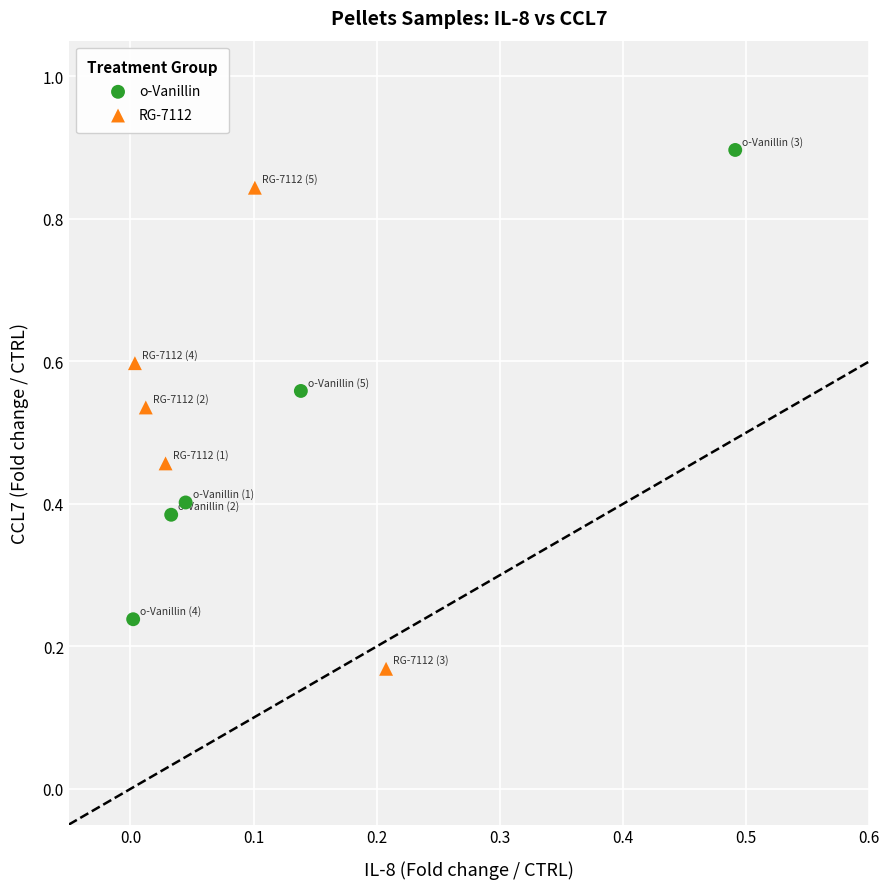

Which series reaches the maximum Y coordinate?

o-Vanillin